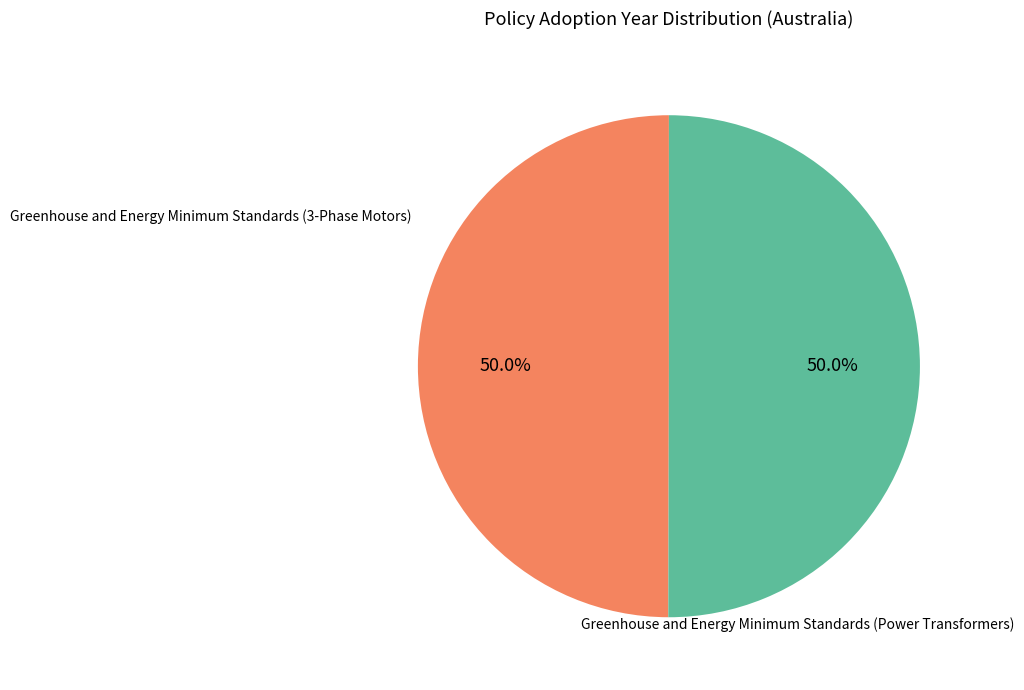

How many segments does this pie chart have?

2